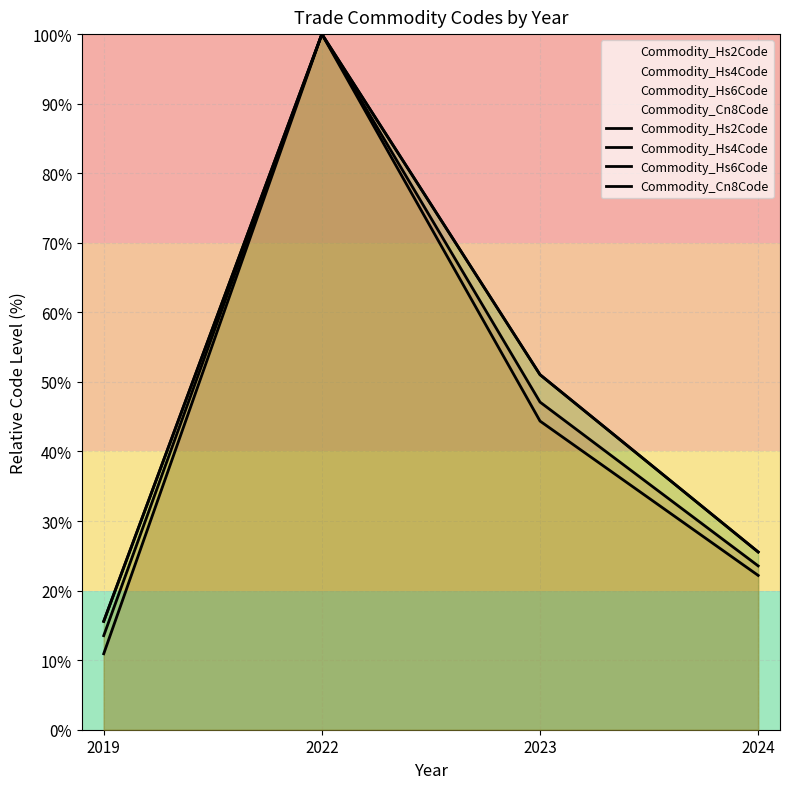

True or false: Commodity_Hs6Code and Commodity_Hs4Code cross at least once.

False